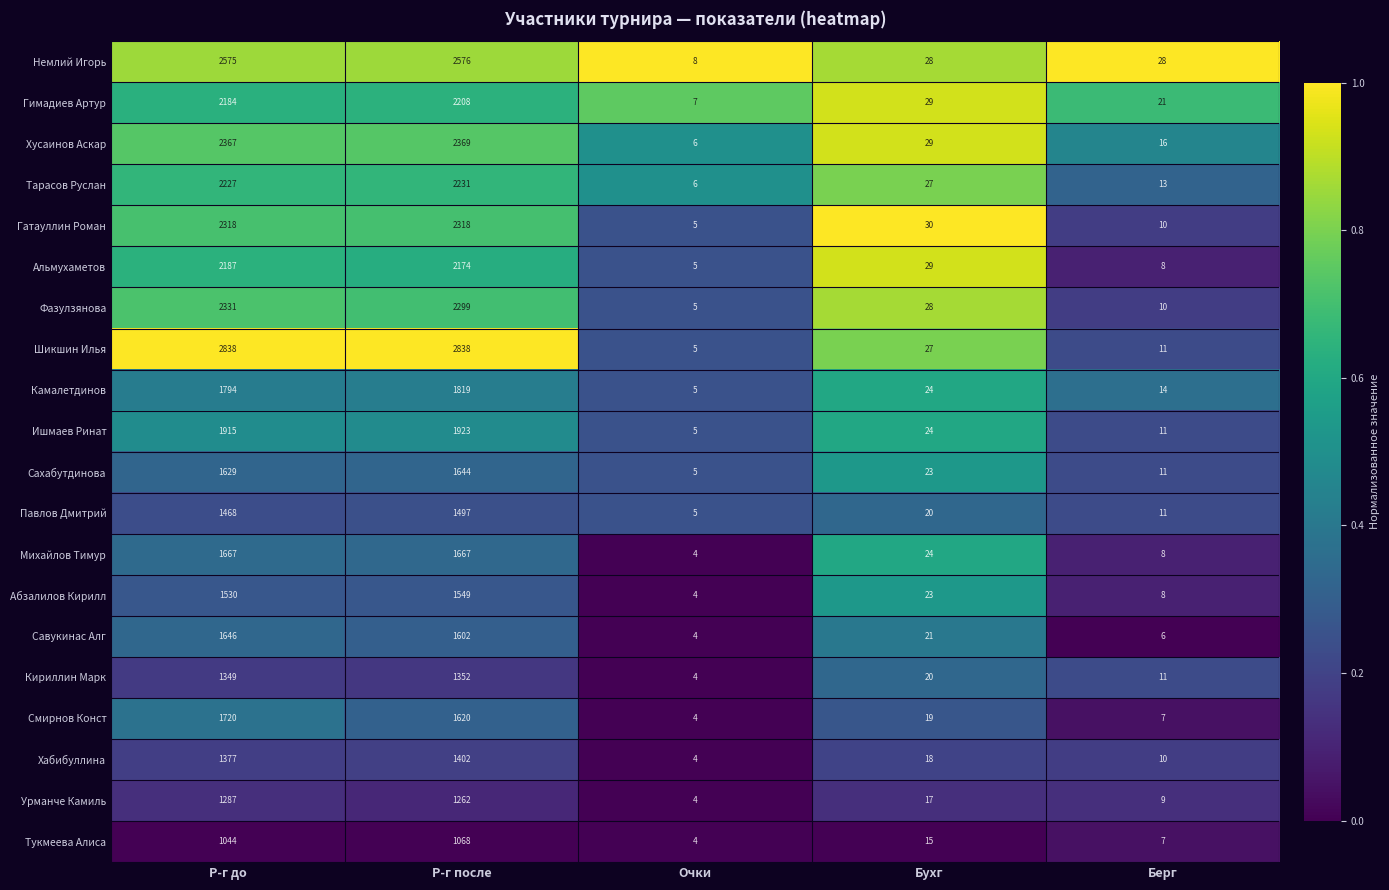

What is the total value across all series at Берг?

230